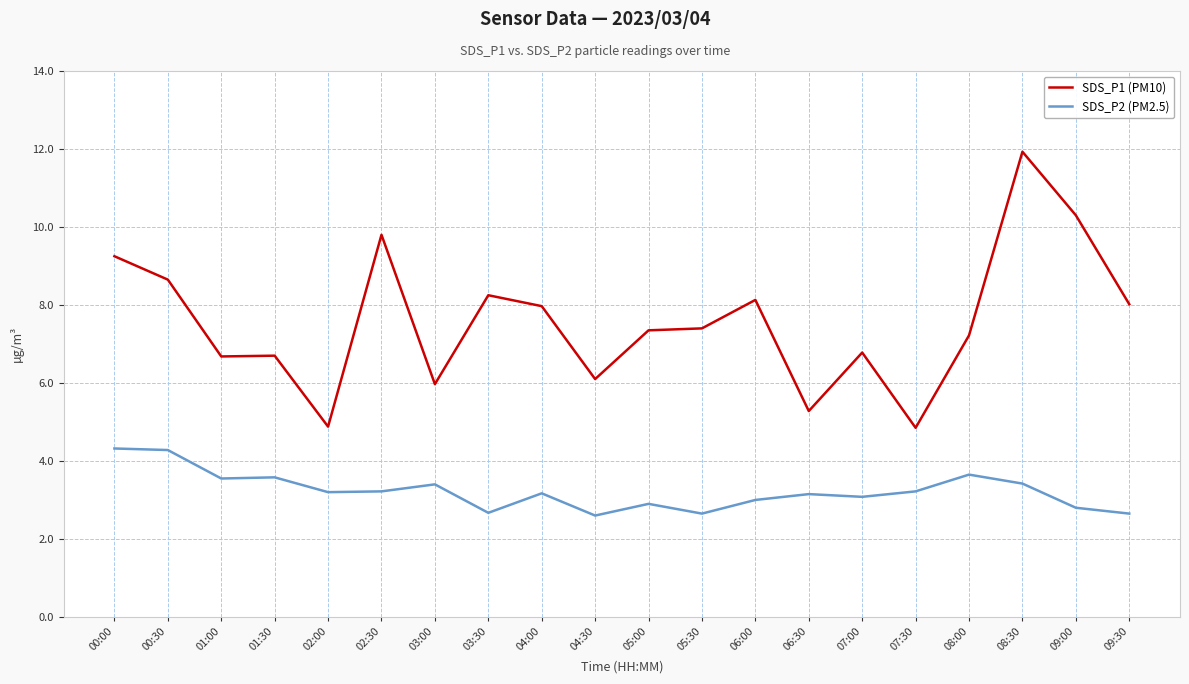

Rank the series by their maximum value, from lowest to highest.

SDS_P2 (PM2.5), SDS_P1 (PM10)